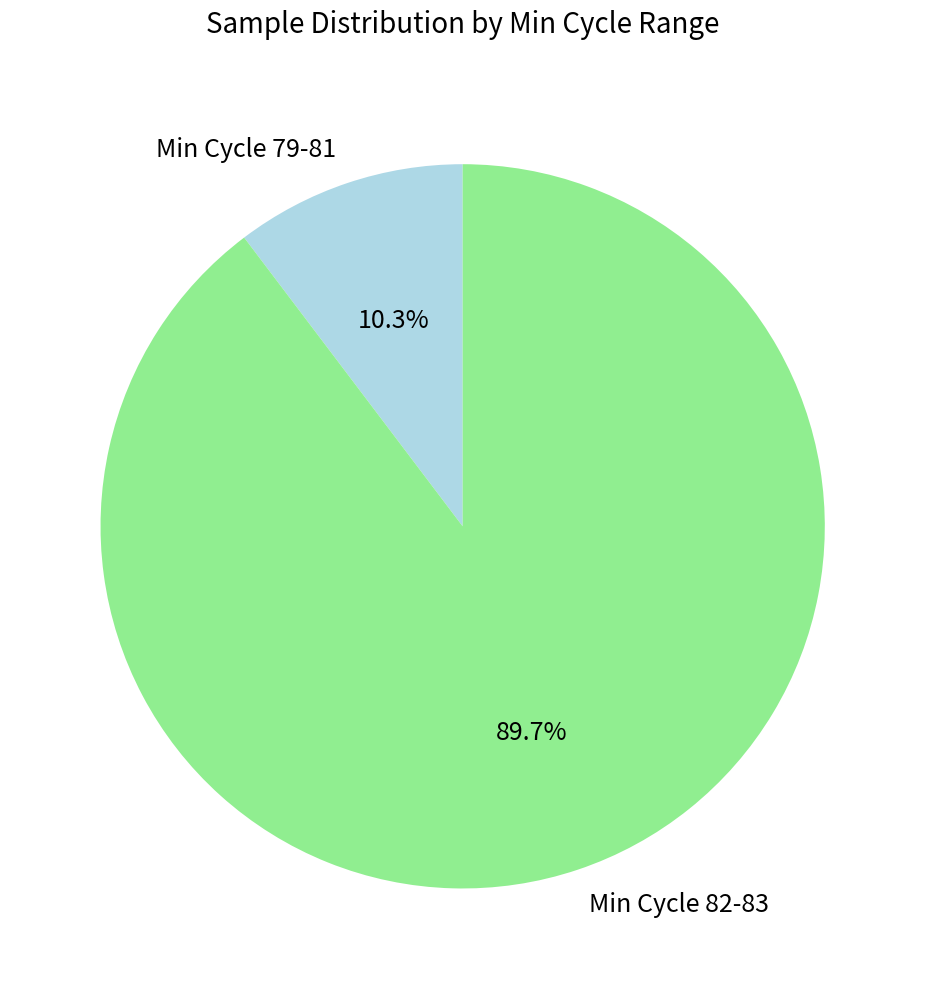

Which category has the biggest portion of the pie?

Min Cycle 82-83